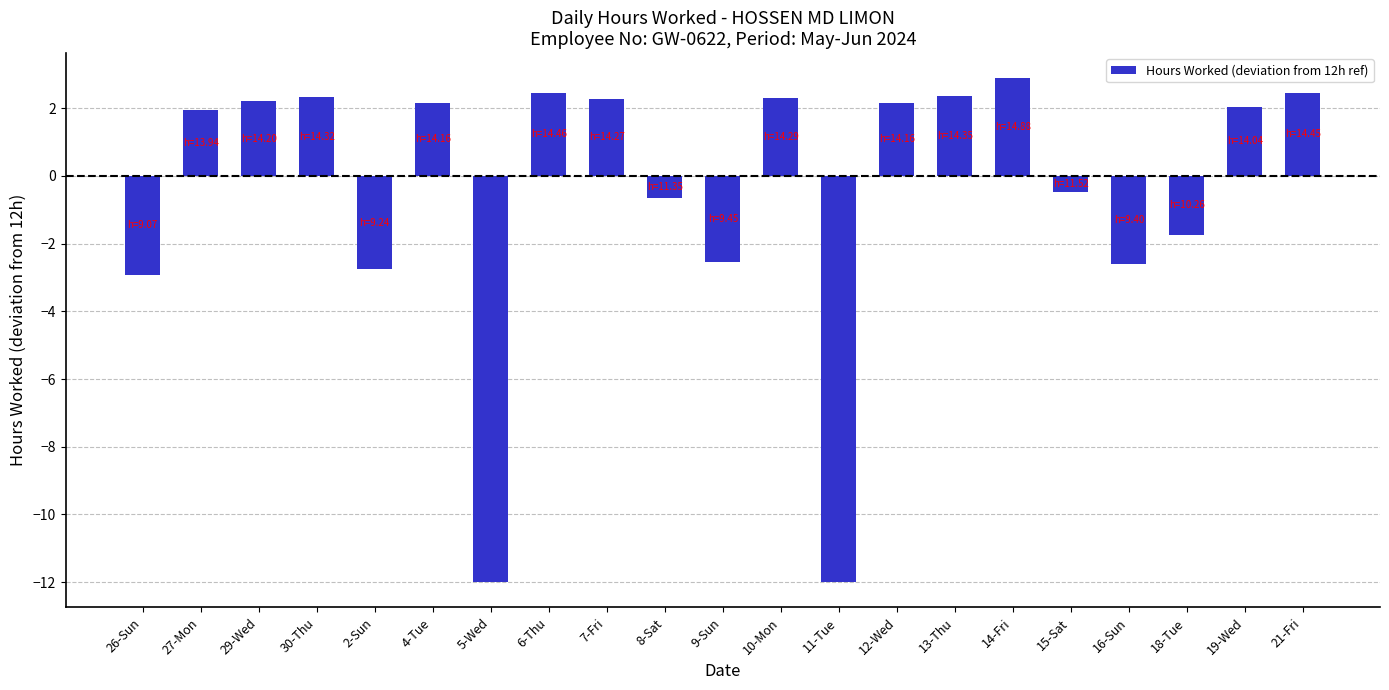

What is the approximate value at 10-Mon?

2.3